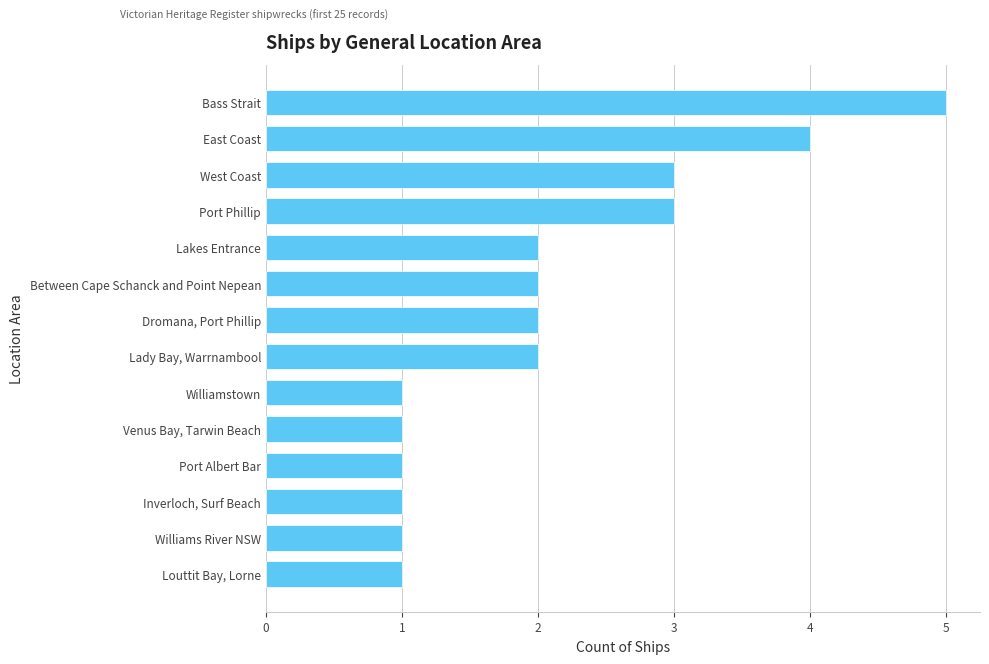

Does the chart contain stacked bars?

No